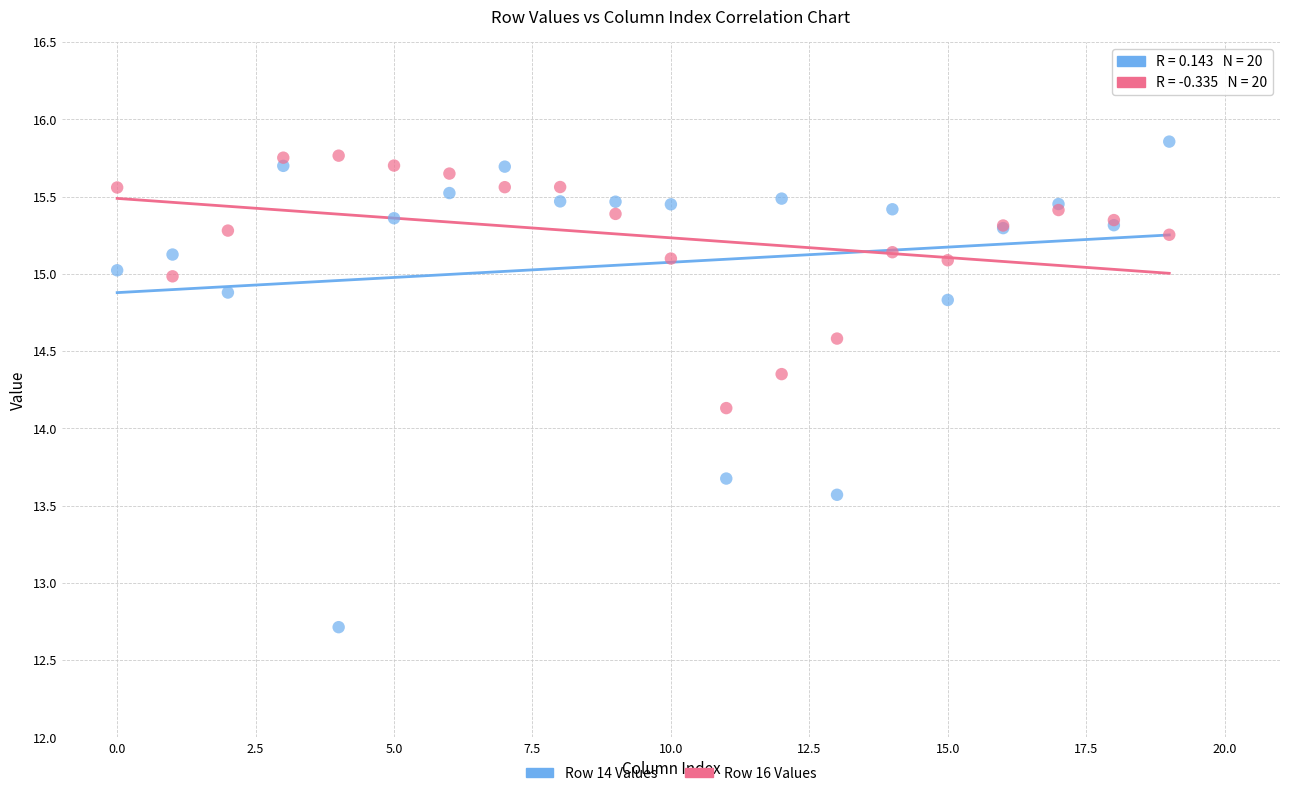

What are all the series names shown in the legend?

Row 14 Values, Row 16 Values